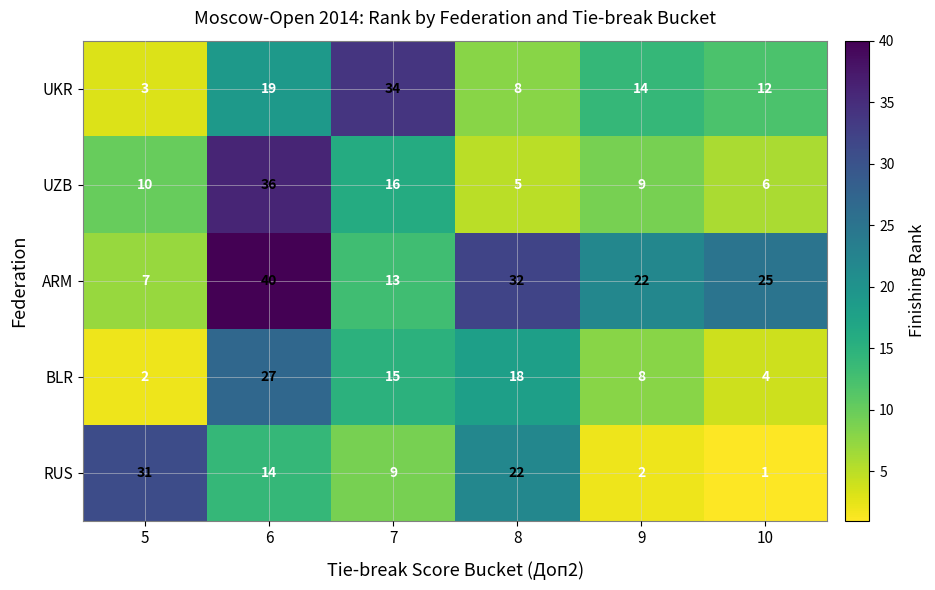

What is the difference between the maximum and minimum values in the RUS series?

30